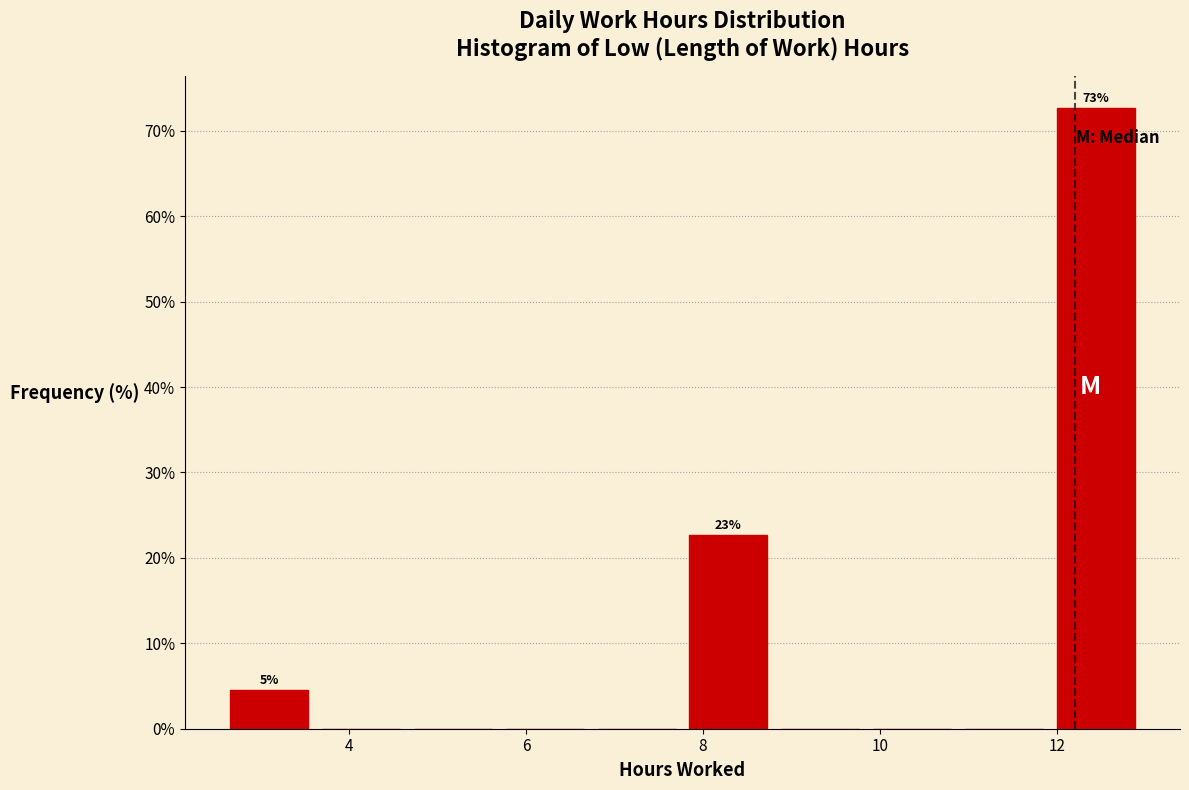

Over which range of the x-axis is the bar tallest?

12.0 to 13.0